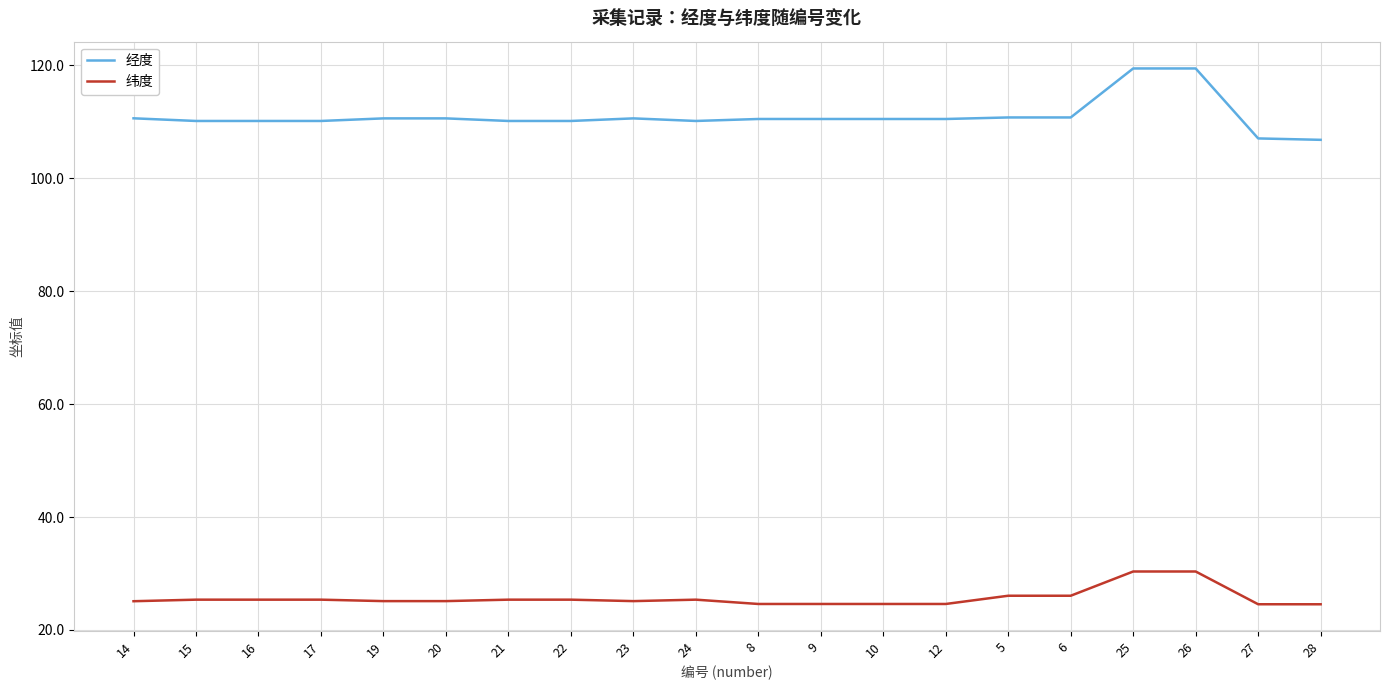

Rank the series by their maximum value, from lowest to highest.

纬度, 经度